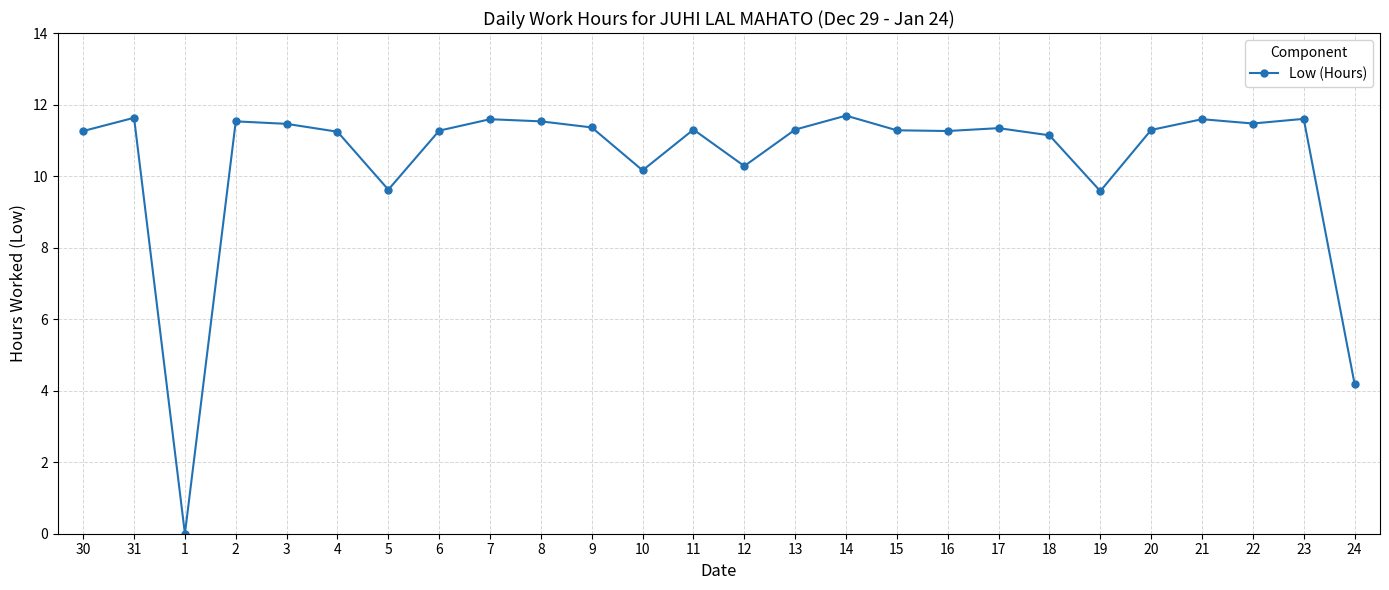

Between 30 and 23, which is larger?

23